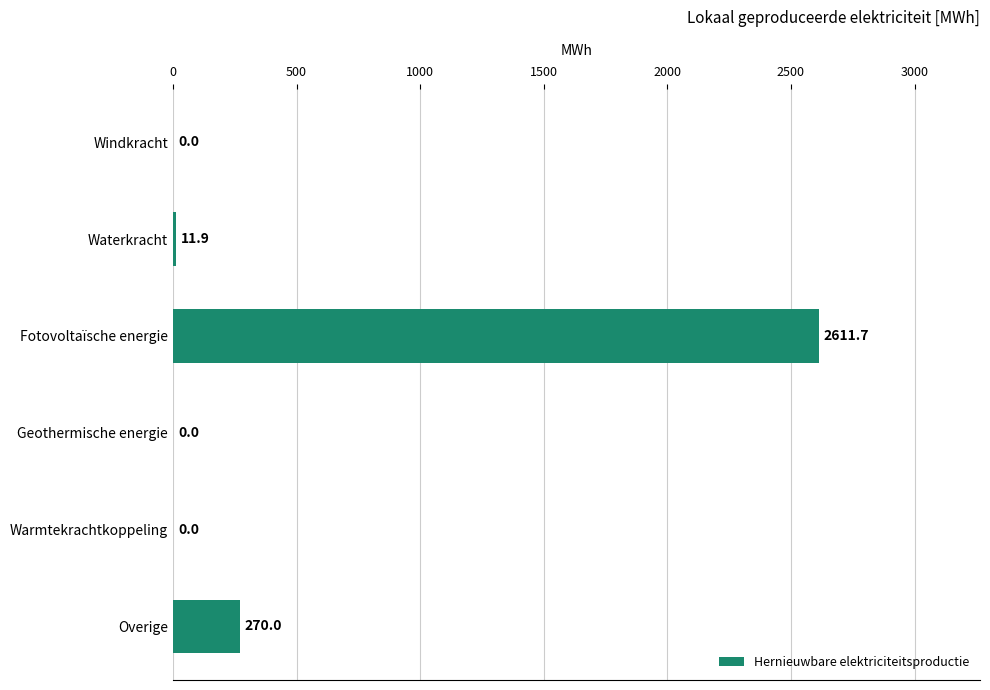

How many data points does each series have?

6